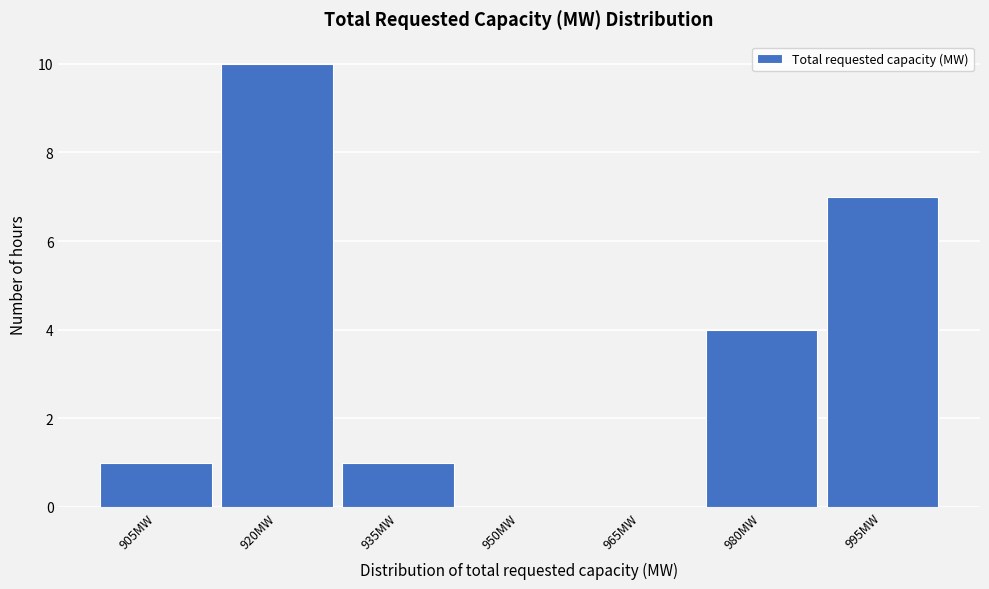

Reading right to left, list all the values displayed in this chart.

995MW=7	980MW=4	965MW=0	950MW=0	935MW=1	920MW=10	905MW=1